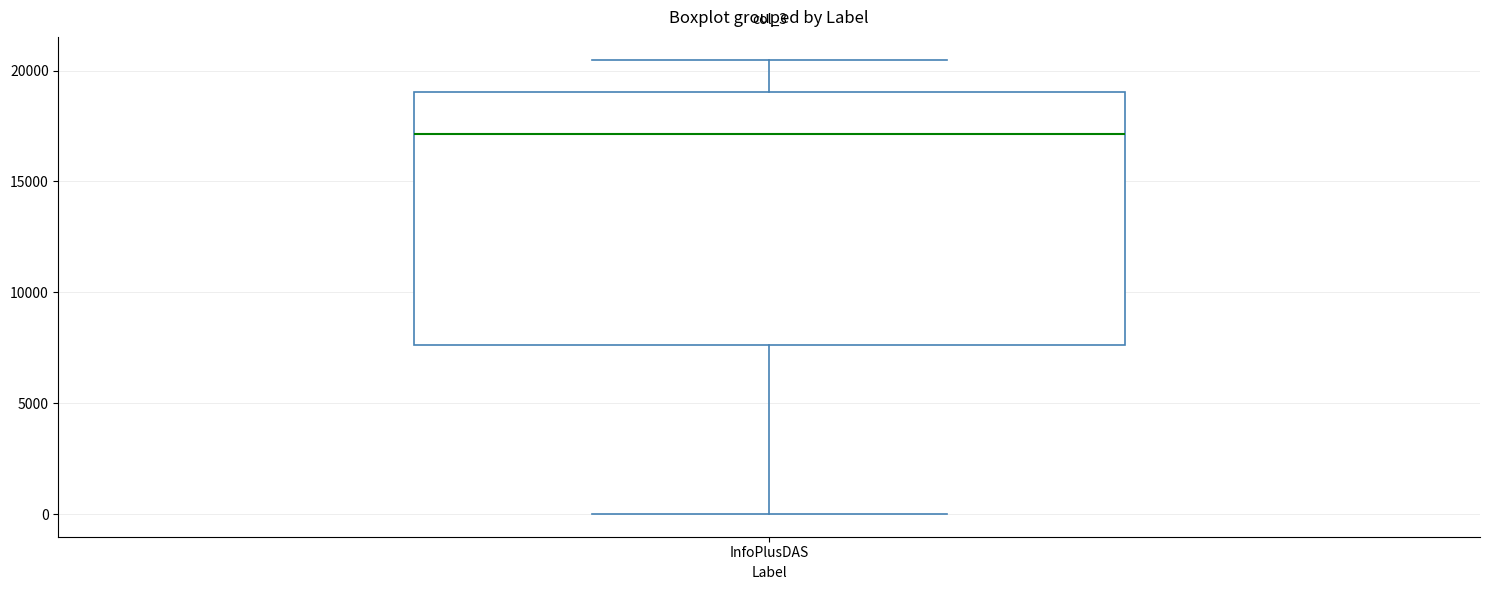

Read this box plot against the y-axis: the position of the median line, the range covered by the box, and the ends of both whiskers. The values are not printed on the chart, so give them approximately, as read against the axis.

median 17000, box 7500 to 19000, whiskers 0 to 20500